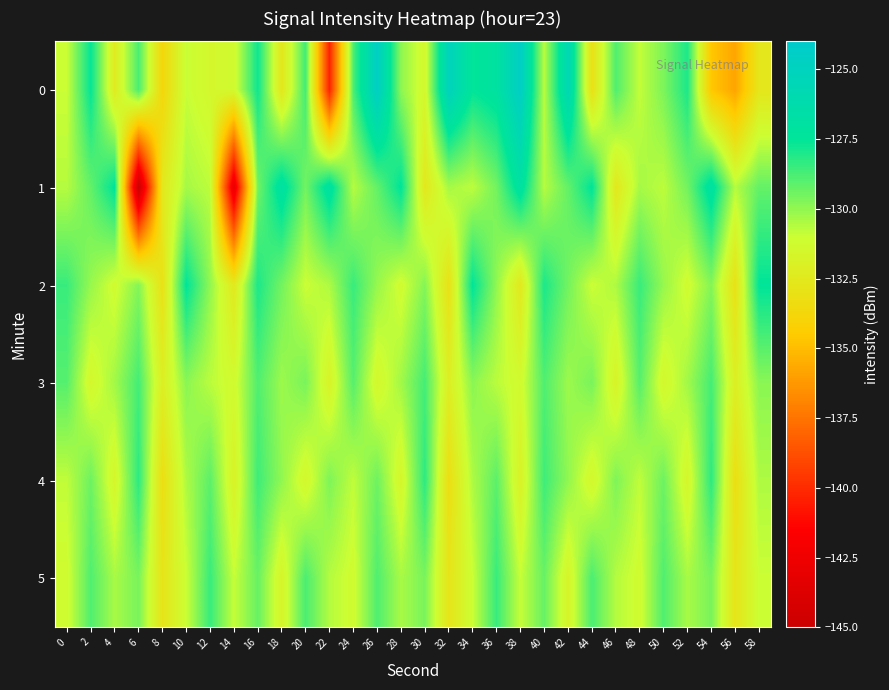

What is the spread (max minus min) of values at 54?

7.7